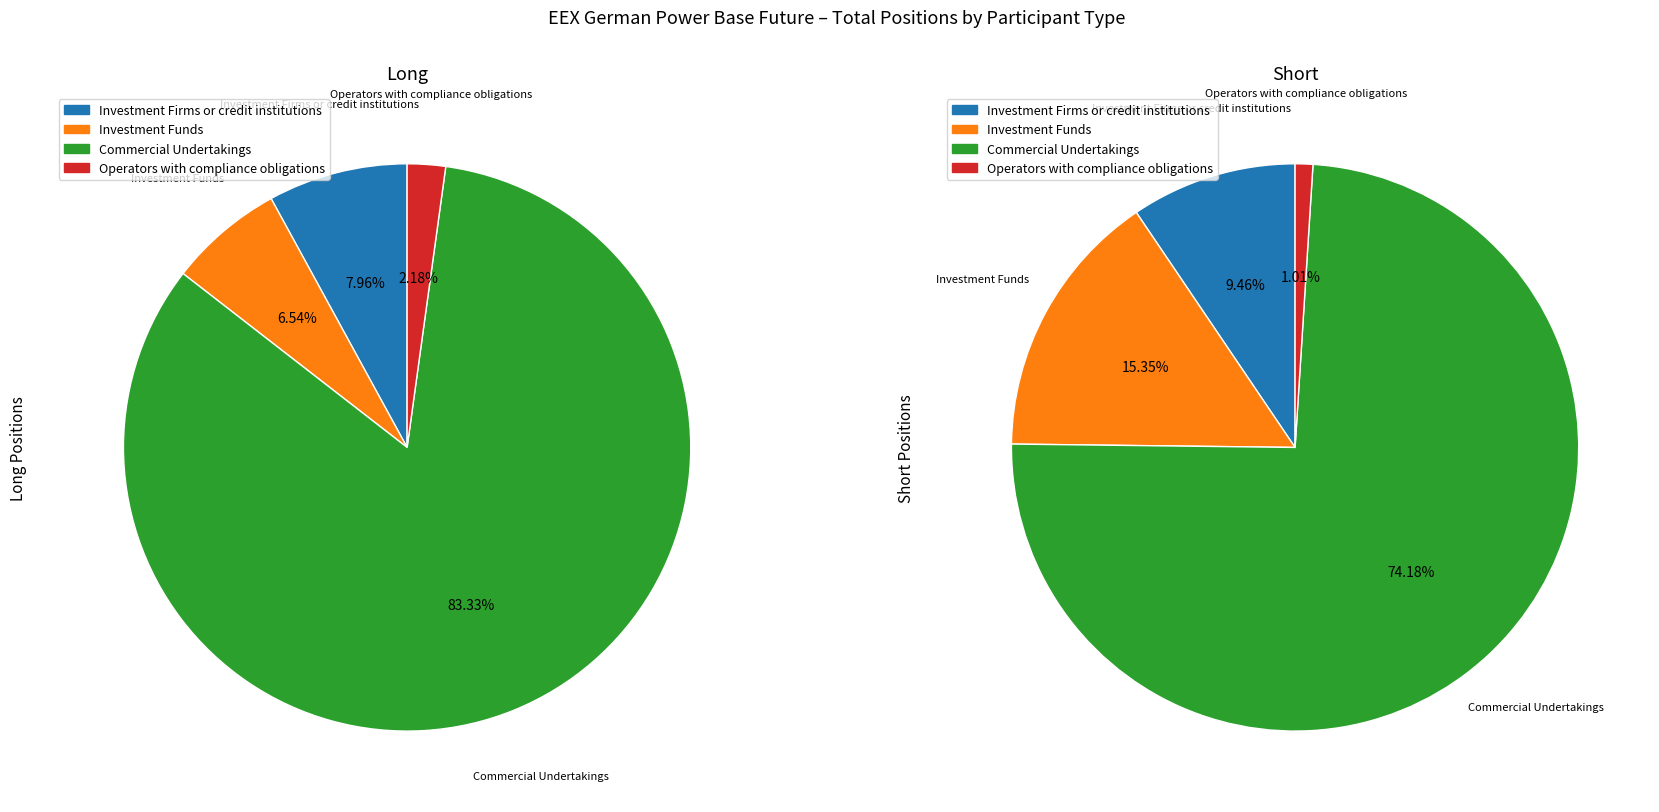

Rank the categories by Short value from lowest to highest.

Operators with compliance obligations, Investment Firms or credit institutions, Investment Funds, Commercial Undertakings